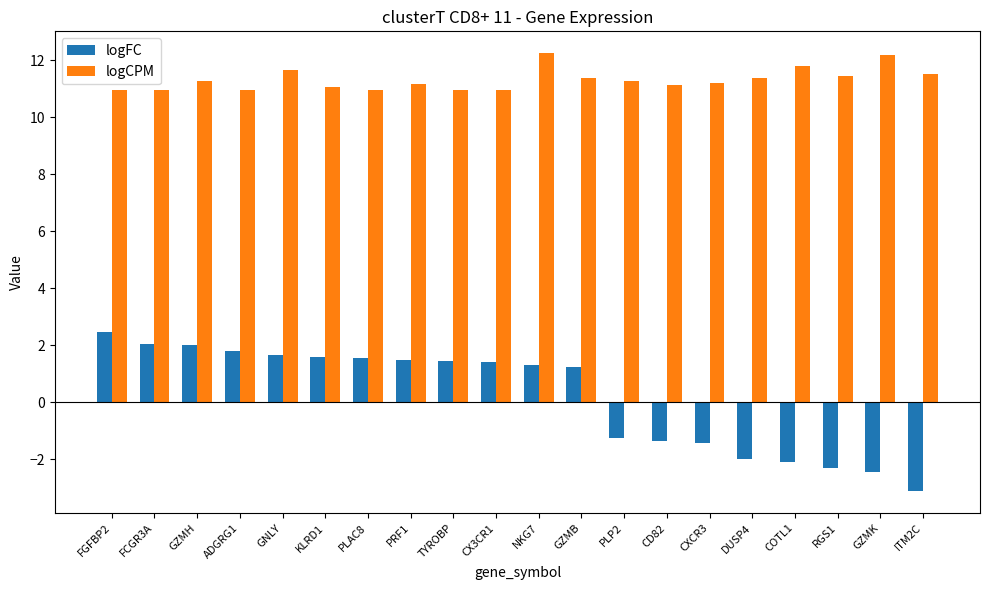

How many negative values does the logFC series have?

8